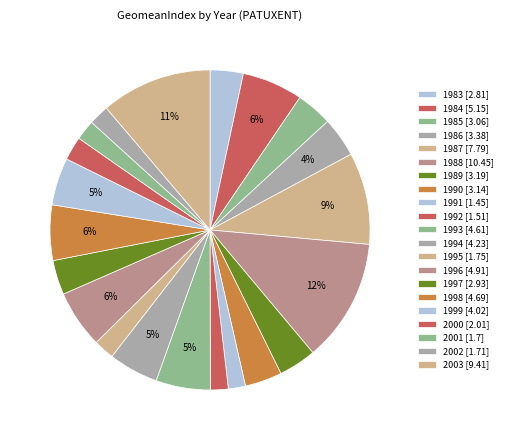

Which has a higher value, 1992 or 1991?

1992